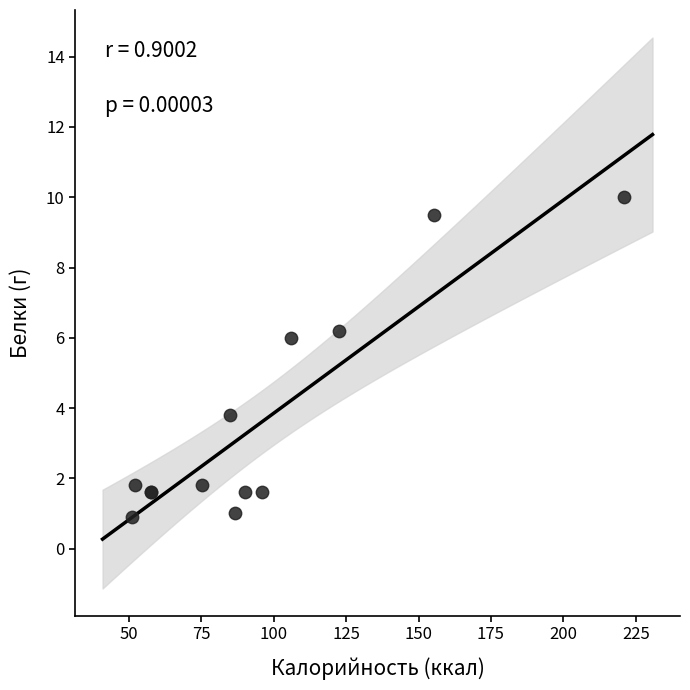

What Y value in the scatter plot is closest to 5?

6.0